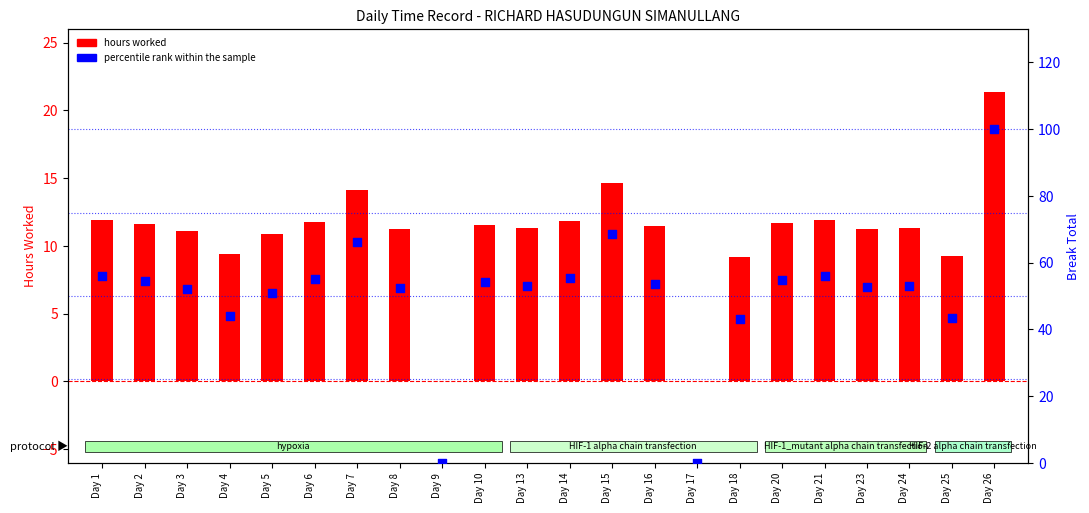

Is the value of percentile rank within the sample at Day 23 greater than the value of hours worked at Day 10?

Yes